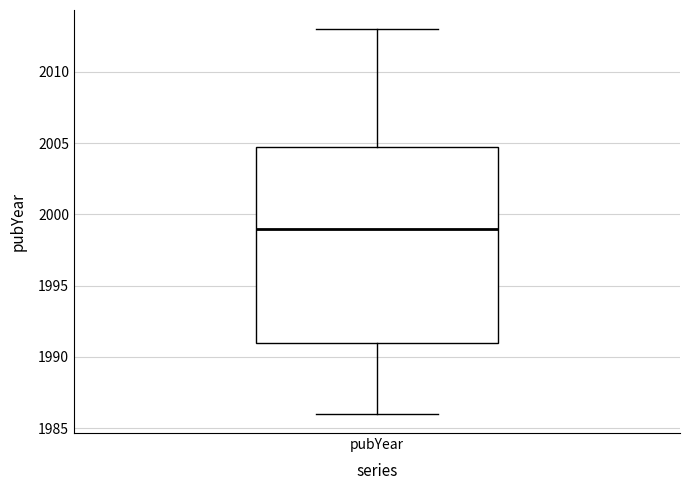

Transcribe this box plot: give where the median line is, the range the box spans, and where the two whiskers end, as read against the y-axis. The values are not printed on the chart, so give them approximately, as read against the axis.

median 1999, box 1991 to 2005, whiskers 1986 to 2013